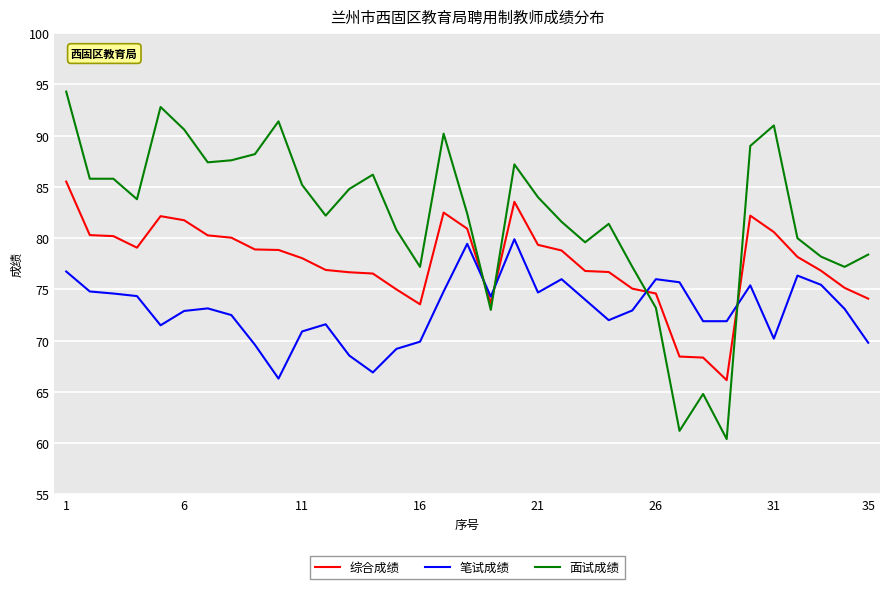

List the series in order of their overall mean, lowest first.

笔试成绩, 综合成绩, 面试成绩